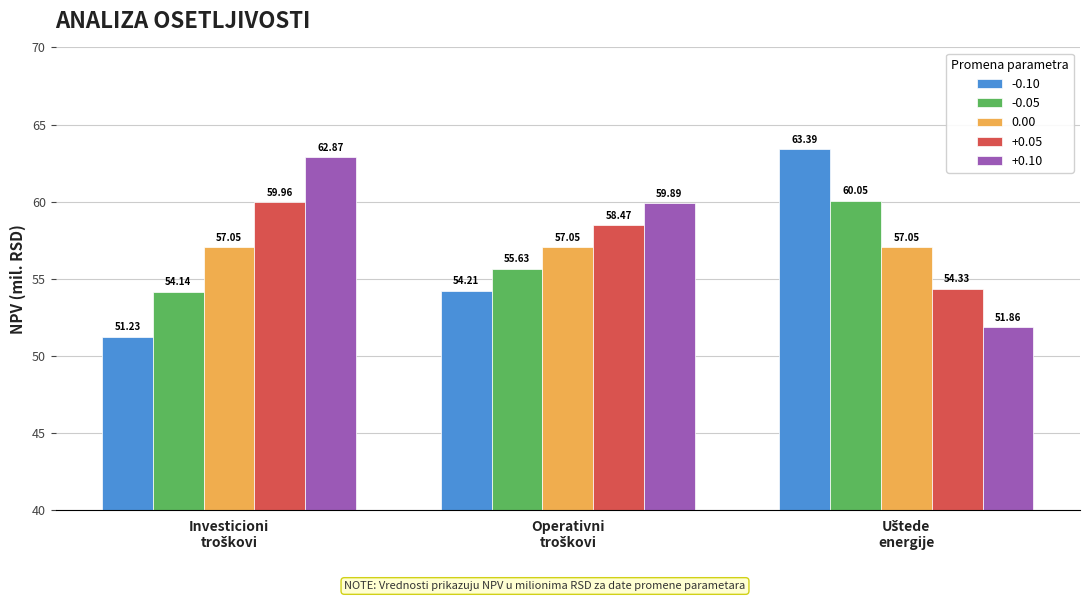

Are the bars grouped side by side (vs. stacked)?

Yes